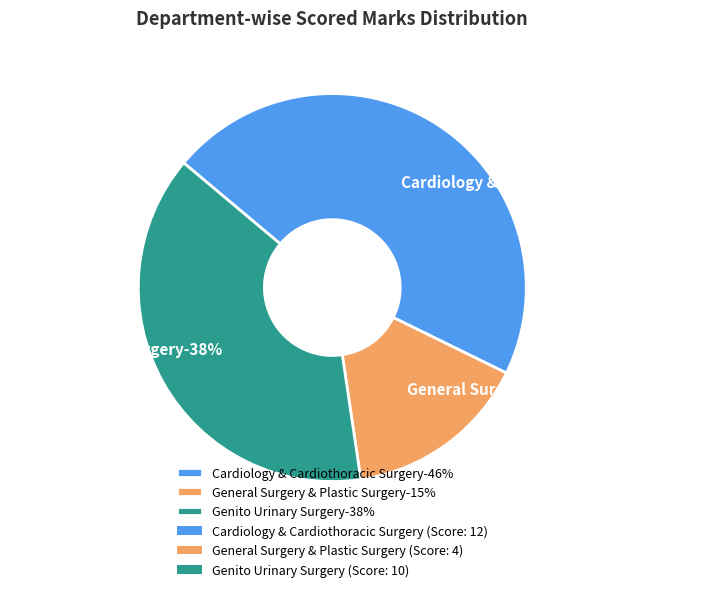

To the nearest percent, what percentage of the pie is General Surgery & Plastic Surgery?

15%